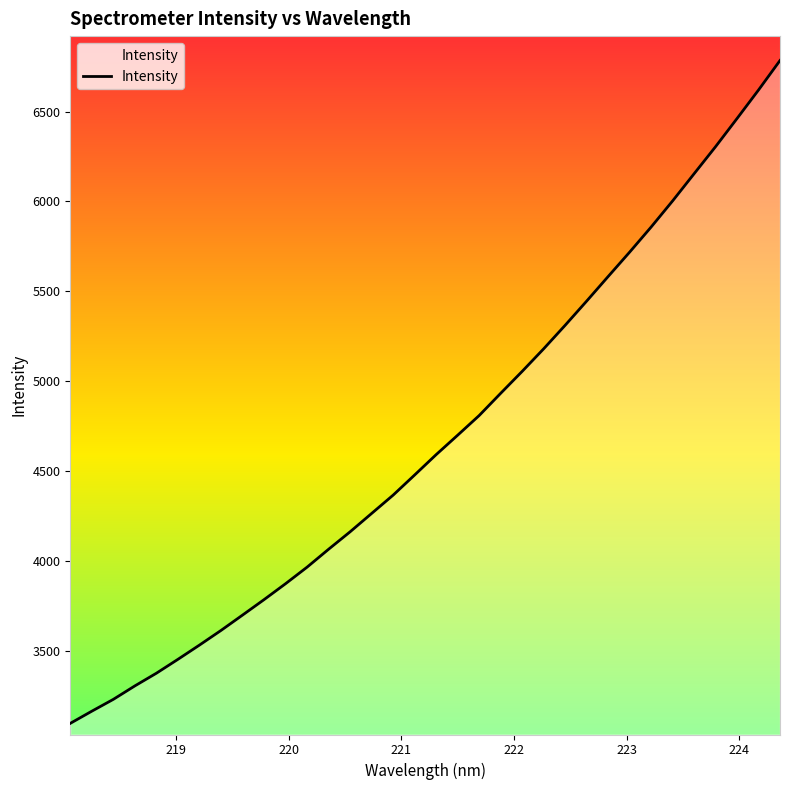

What is the difference between the maximum and minimum values?

3686.9